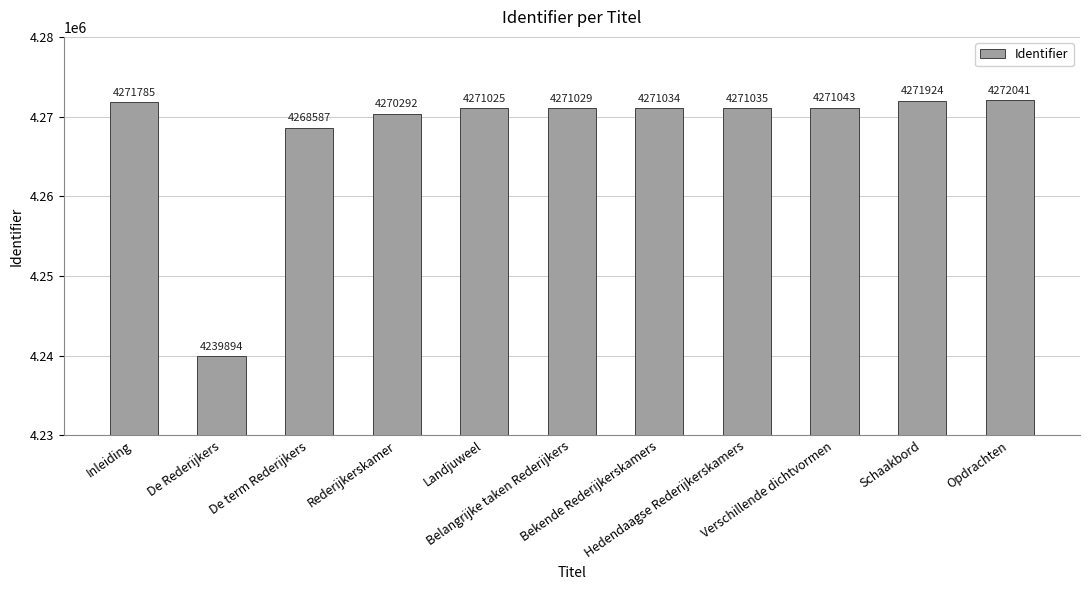

What is the value of the 11th bar from the left?

4272041